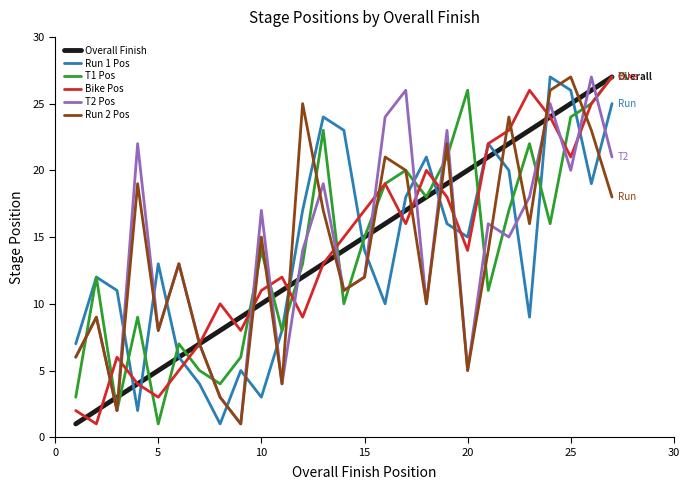

How many lines are shown in the chart?

6